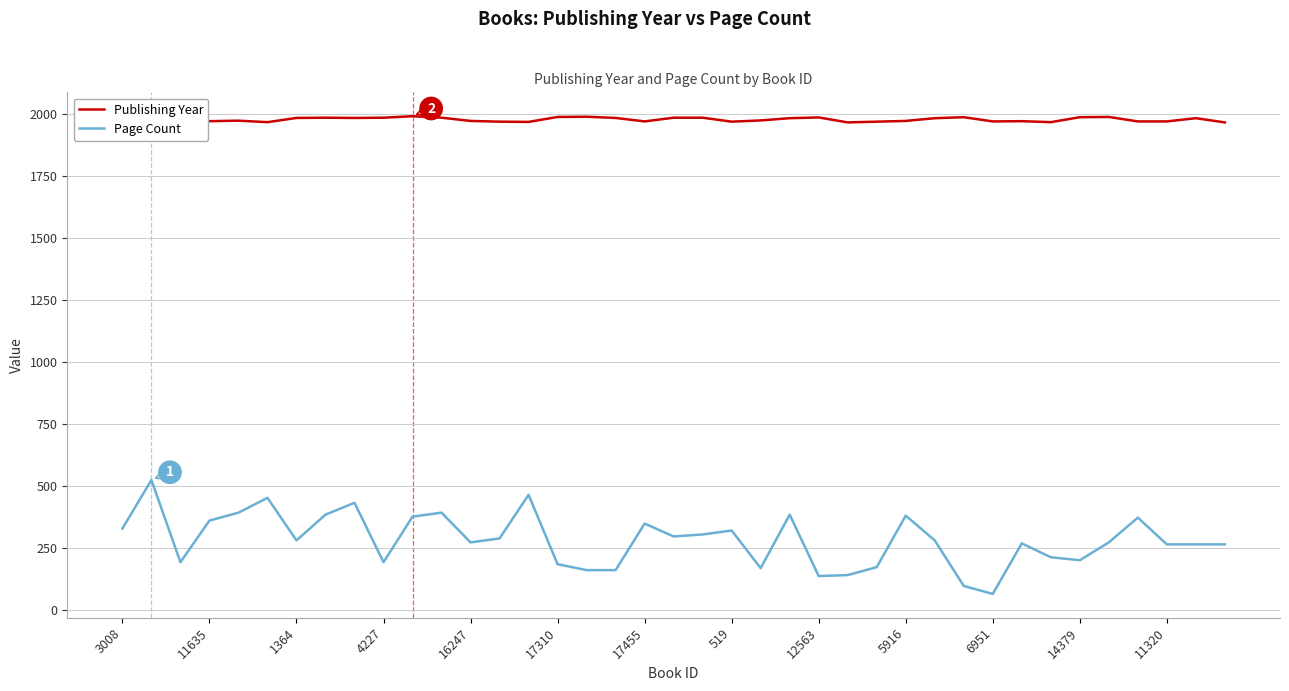

What is the greatest value displayed?

1993